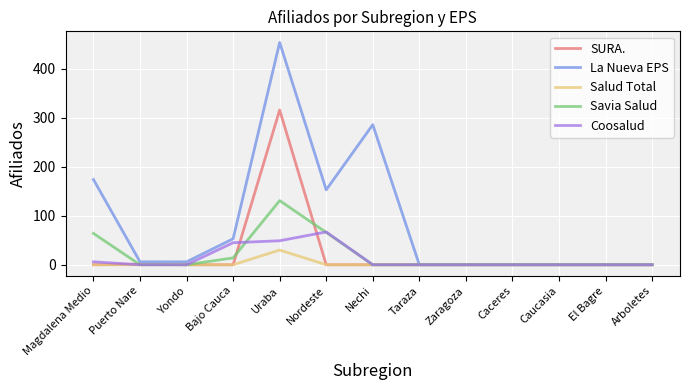

Between Uraba and Caceres, which series saw the biggest shift?

La Nueva EPS